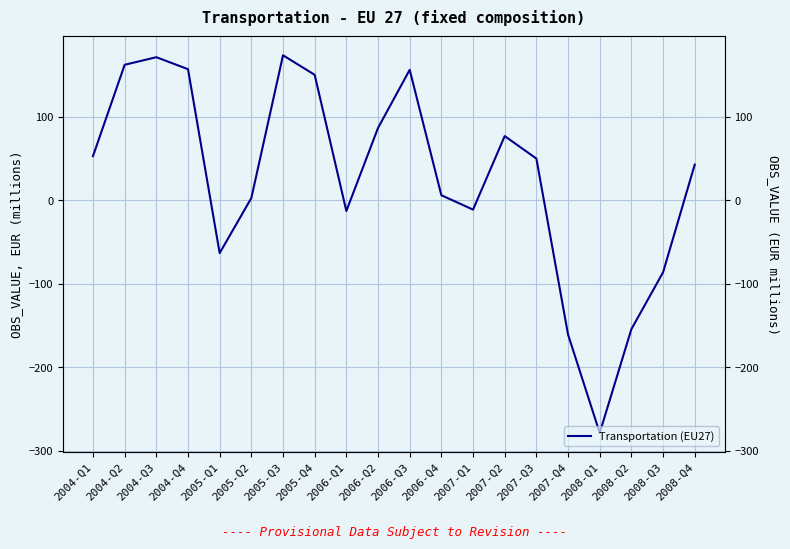

How many interior local peaks (higher than both neighbors) does the data have?

4